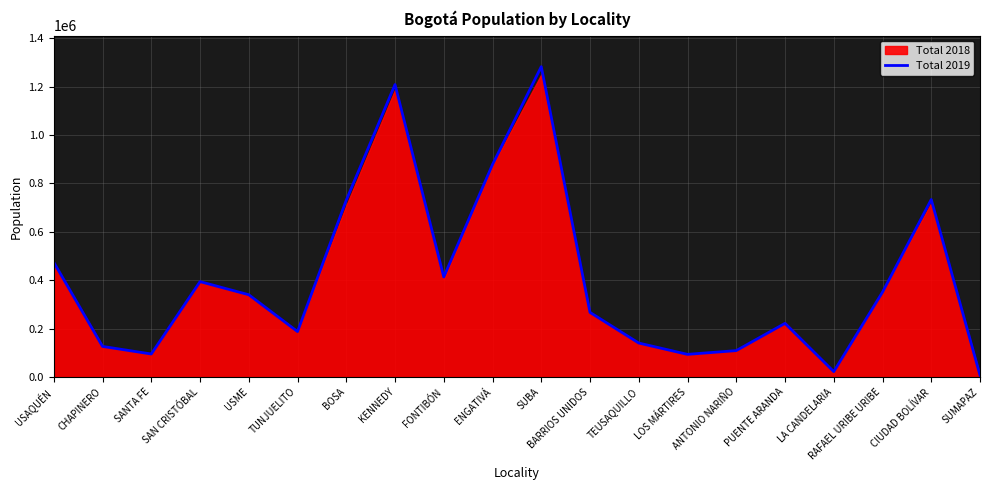

True or false: the data shows 12600 at SUMAPAZ.

False